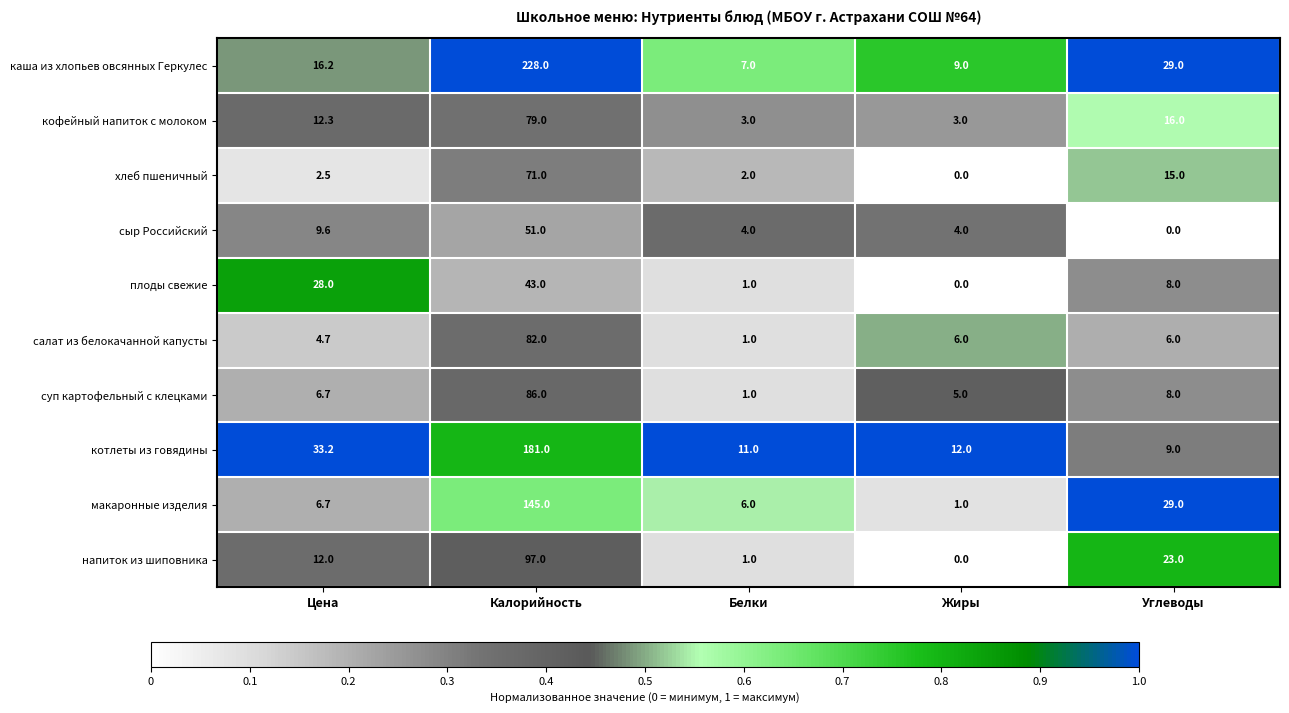

Which series has the widest spread of values?

каша из хлопьев овсянных Геркулес